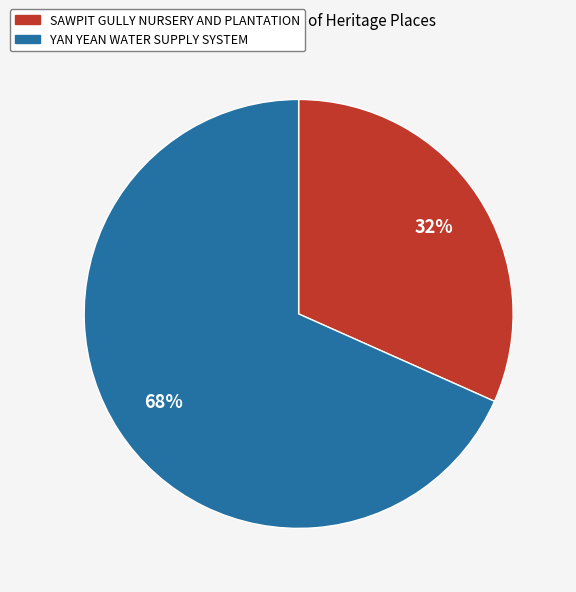

How many segments does this pie chart have?

2